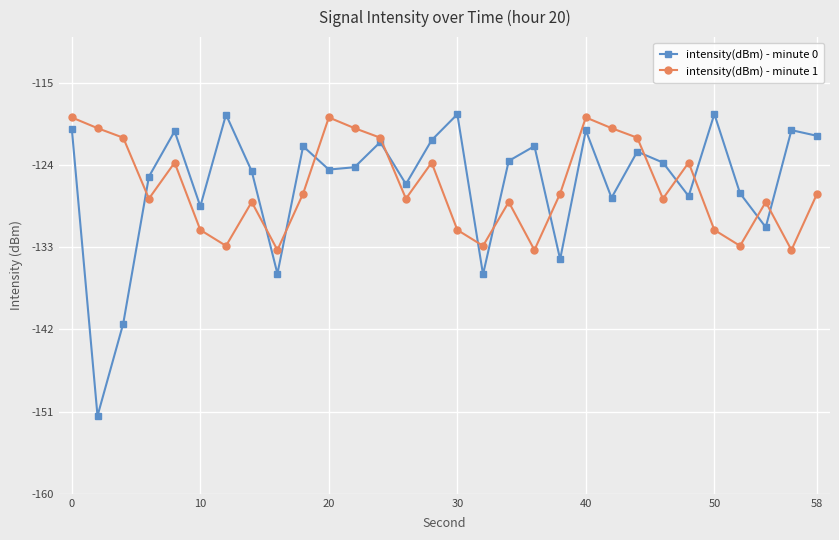

List the series in order of their overall mean, highest first.

intensity(dBm) - minute 0, intensity(dBm) - minute 1